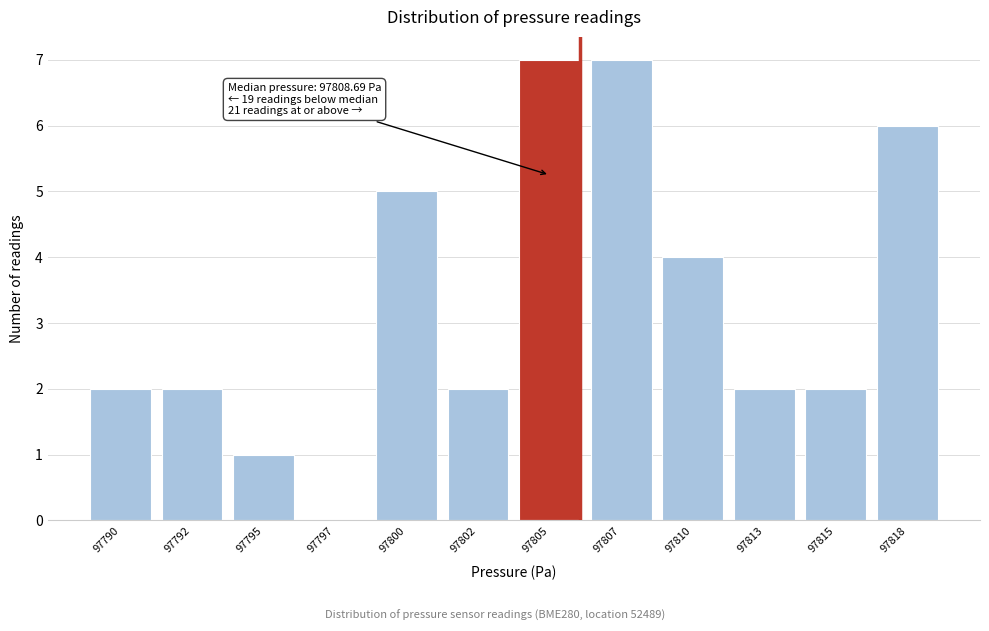

Reading left to right, list all the values displayed in this chart.

97790=2	97792=2	97795=1	97797=0	97800=5	97802=2	97805=7	97807=7	97810=4	97813=2	97815=2	97818=6